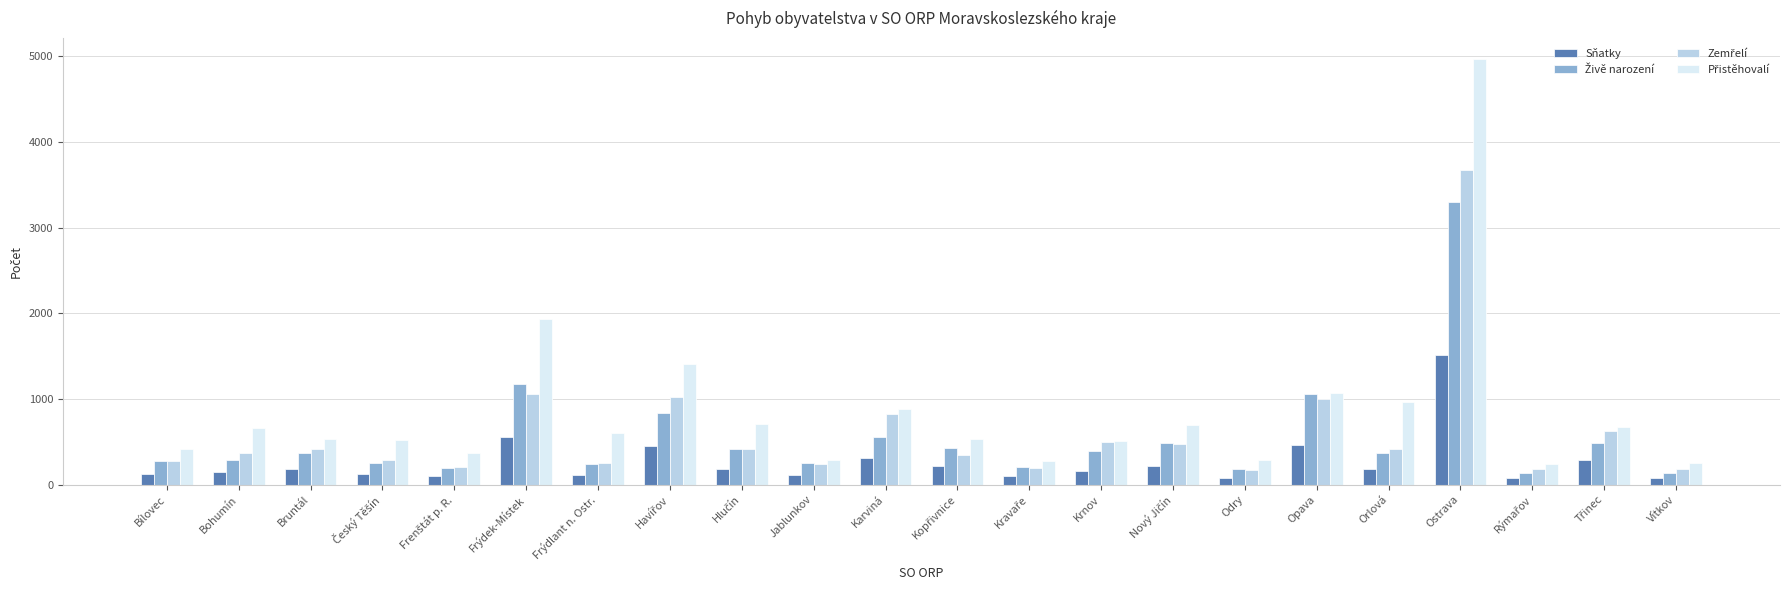

Is it true that Sňatky equals 120 at Bílovec?

True